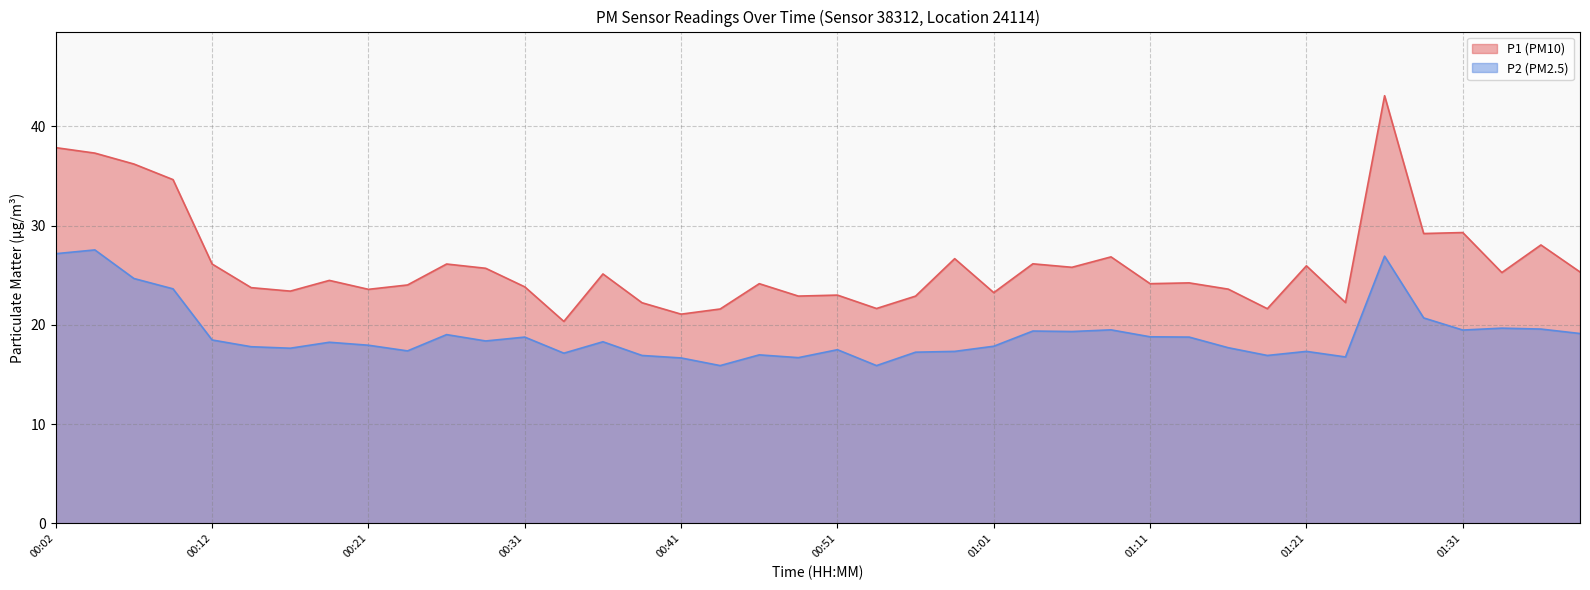

What is the total value across all series at 00:04?

64.8